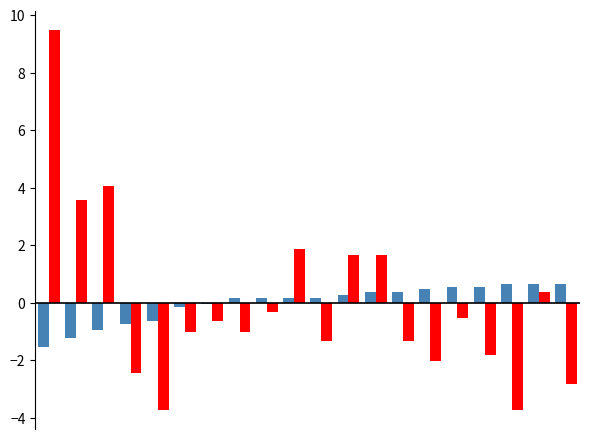

What is the greatest value displayed?

9.5